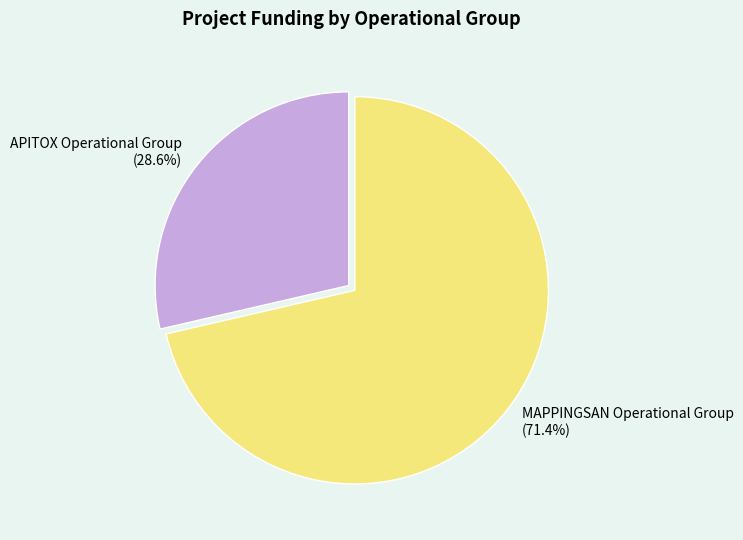

How many segments does this pie chart have?

2